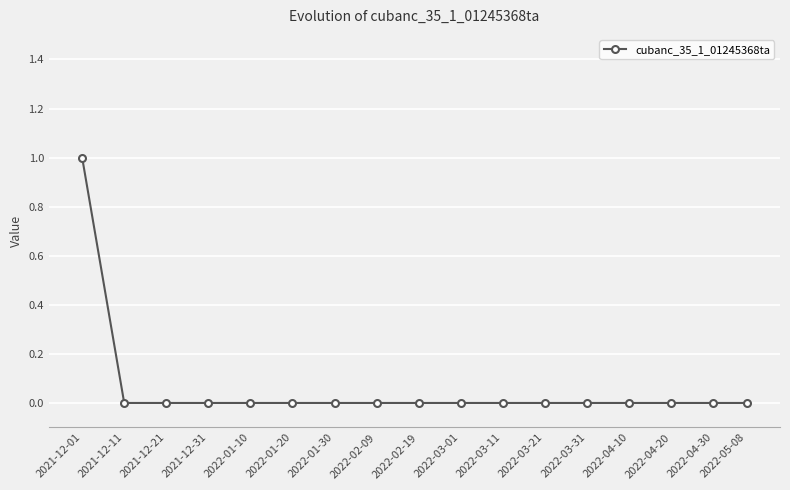

Which category has the highest value across all series?

2021-12-01